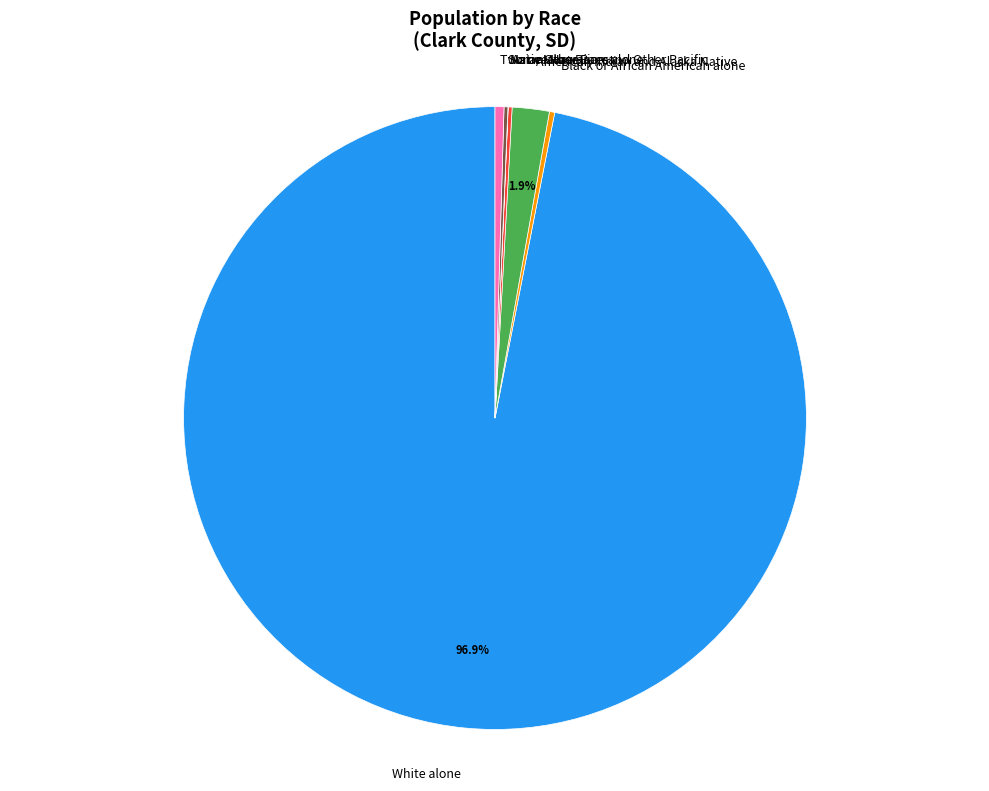

To the nearest percent, what percentage of the pie is White alone?

97%